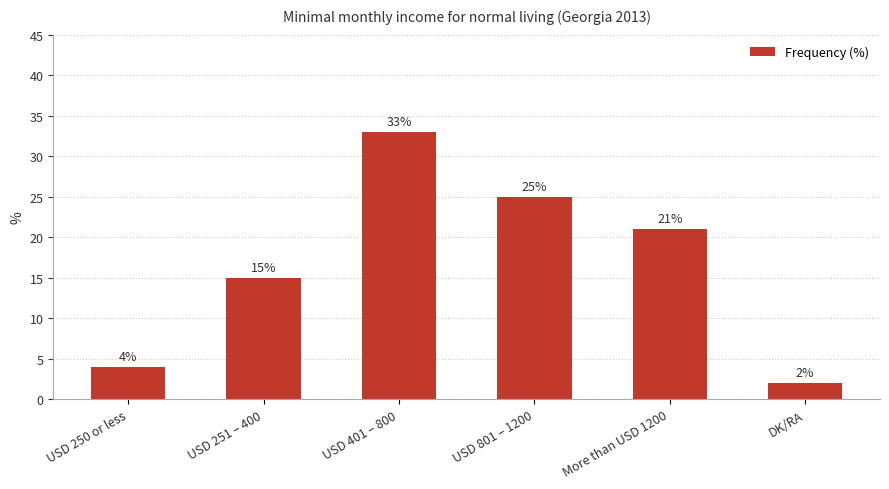

How many data points does each series have?

6